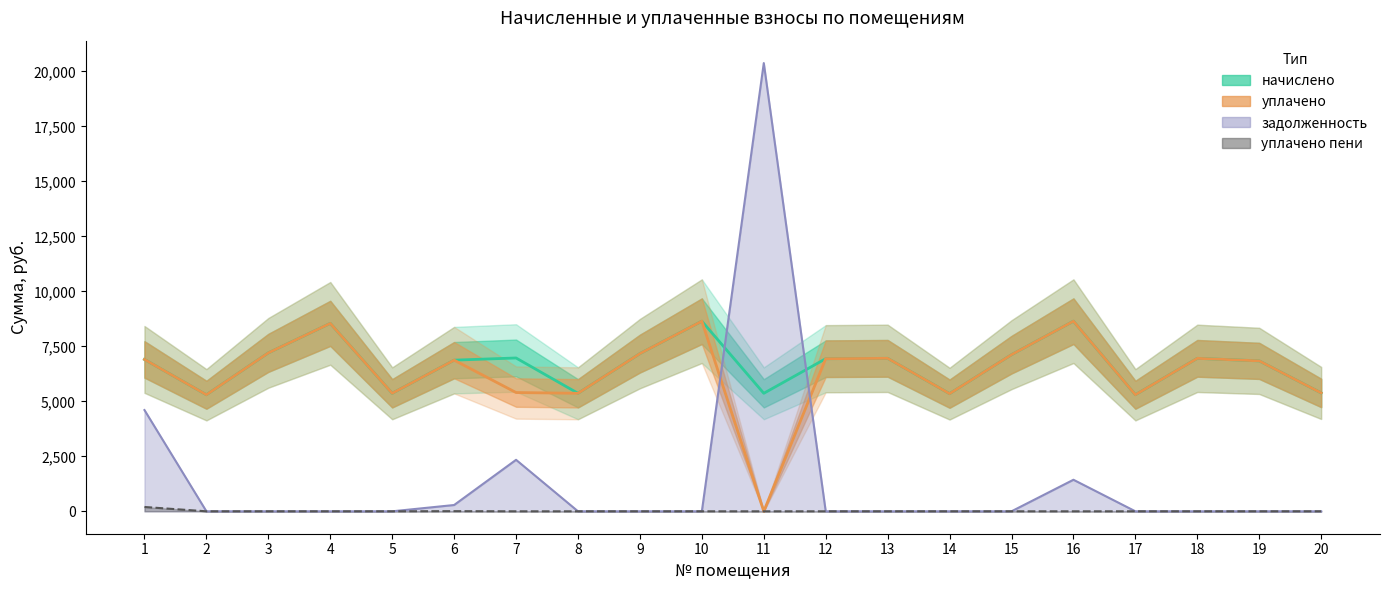

How many values in уплачено are above zero?

19